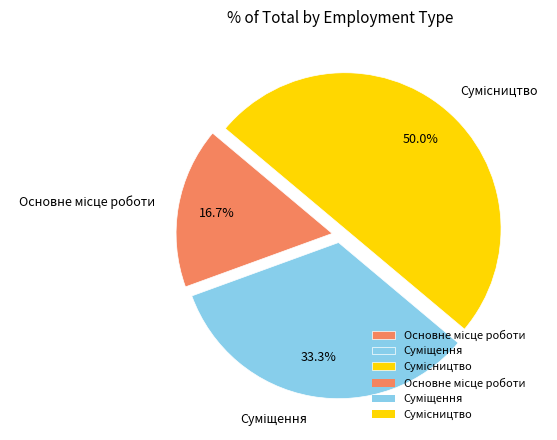

How many slices are in this pie chart?

3